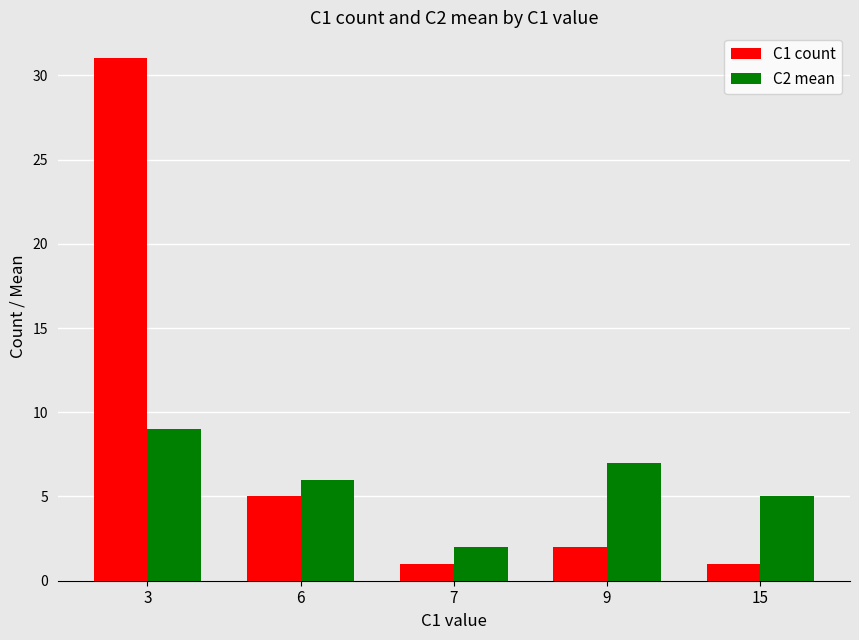

Which series has the largest range (max minus min)?

C1 count